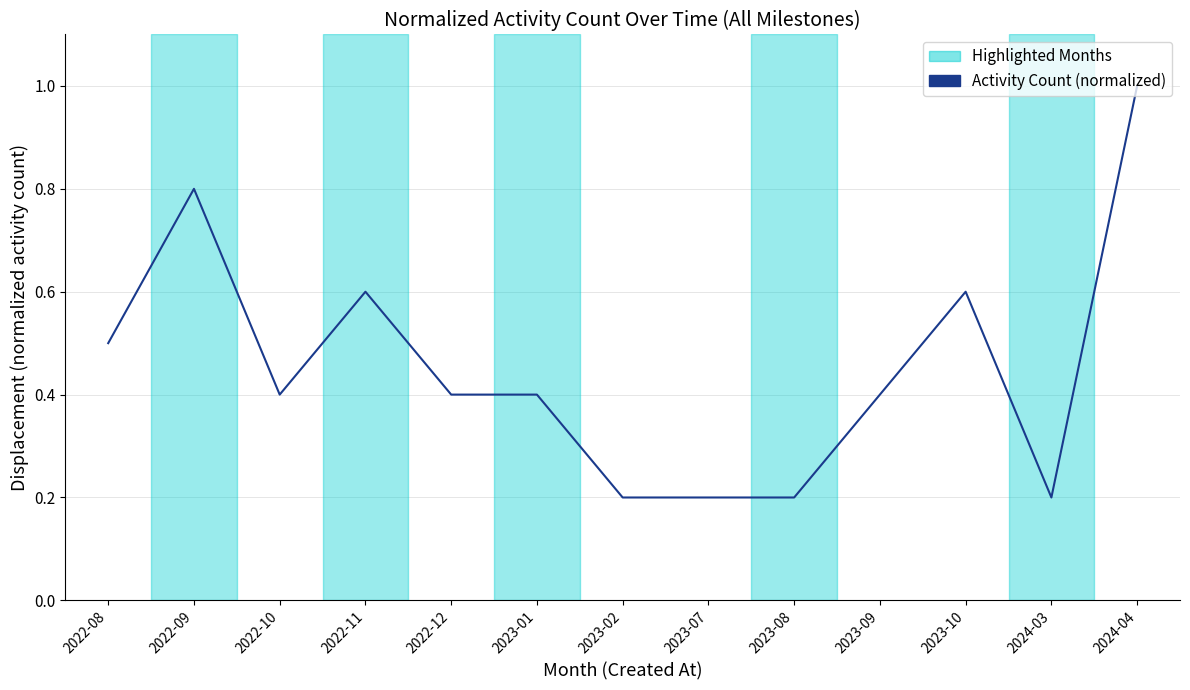

Which has a higher value, 2023-10 or 2022-12?

2023-10